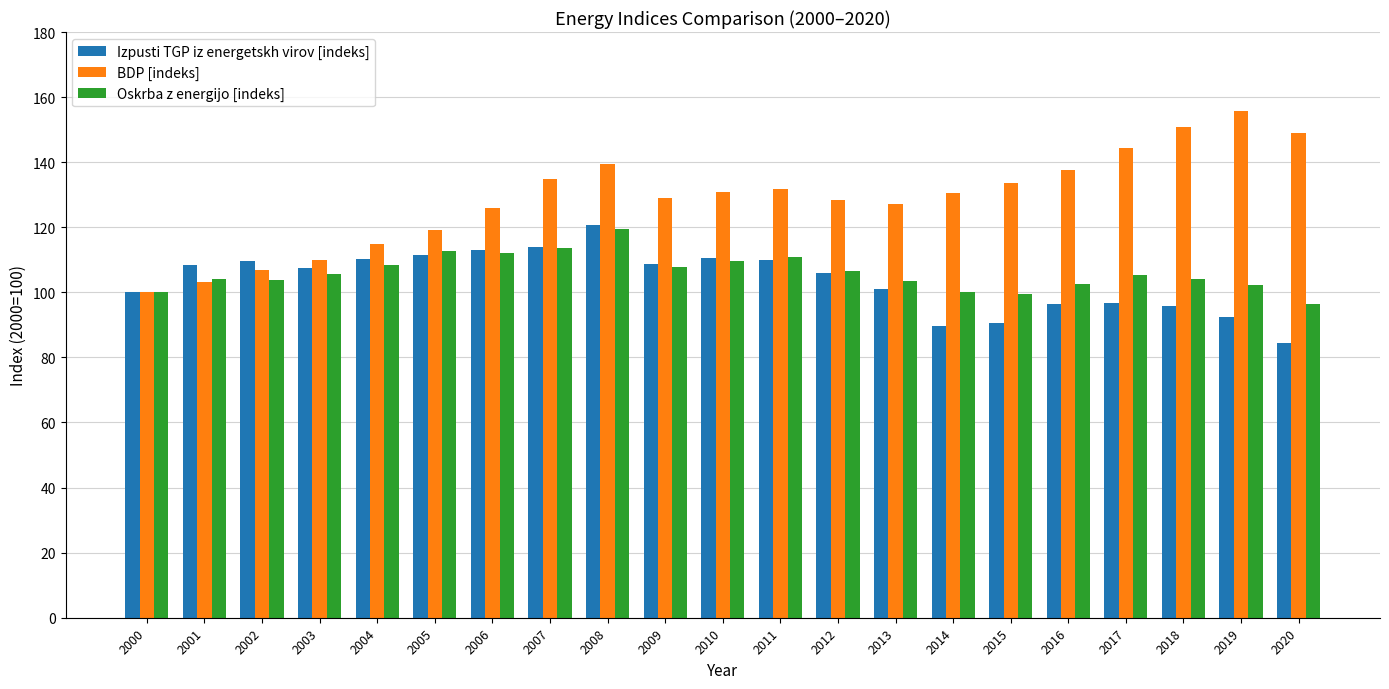

How many bars are there in each group?

3